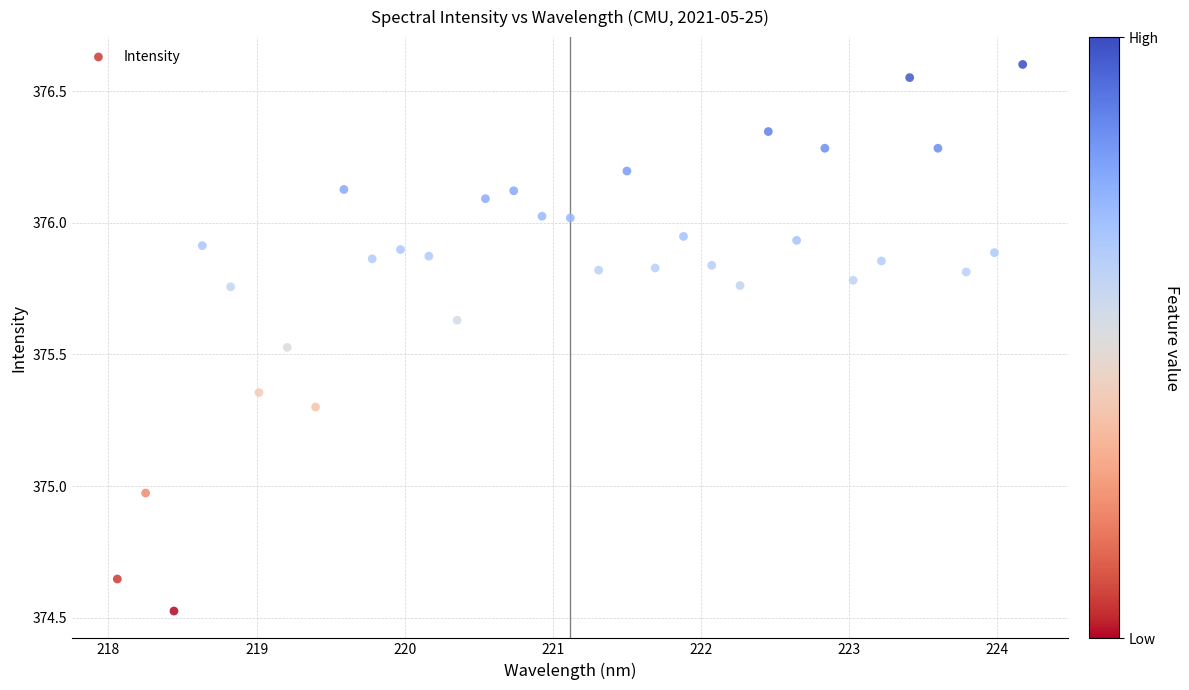

What is the range of Y values (max minus min)?

2.1